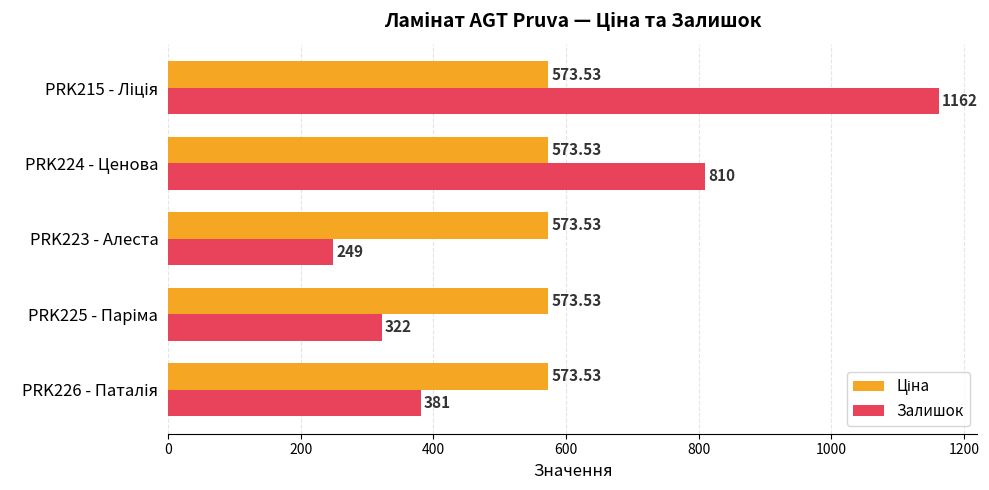

Which series has the widest spread of values?

Залишок